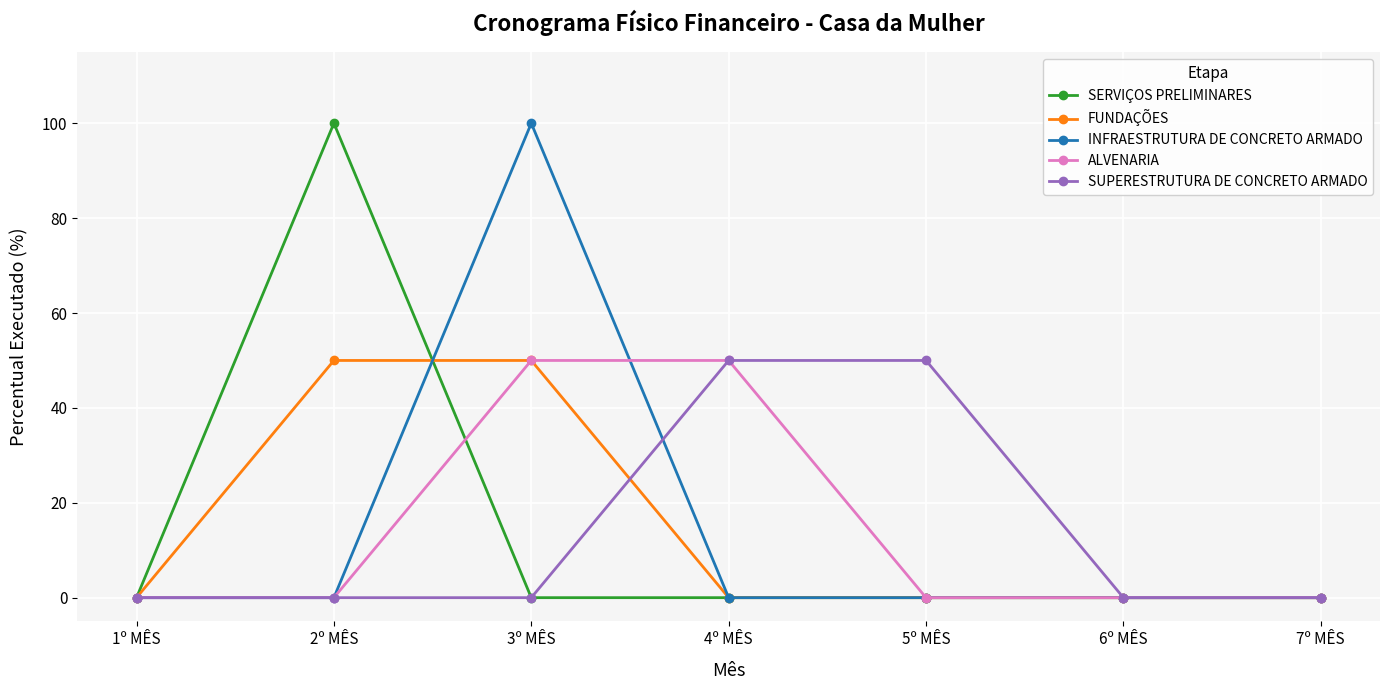

What is the sum of the FUNDAÇÕES values at 2º MÊS and 5º MÊS?

50